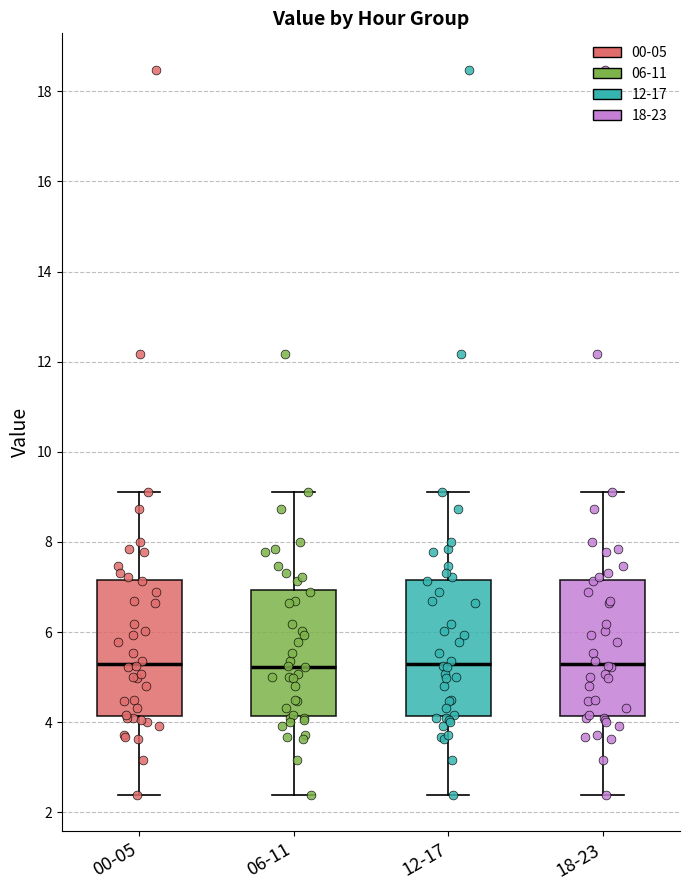

Reading left to right, read every box against the y-axis: the position of its median line, the range the box covers, and the ends of its whiskers. The values are not printed on the chart, so give them approximately, as read against the axis.

00-05: median 5.4, box 4.2 to 7.2, whiskers 2.4 to 9.2
06-11: median 5.2, box 4.2 to 7.0, whiskers 2.4 to 9.2
12-17: median 5.4, box 4.2 to 7.2, whiskers 2.4 to 9.2
18-23: median 5.4, box 4.2 to 7.2, whiskers 2.4 to 9.2